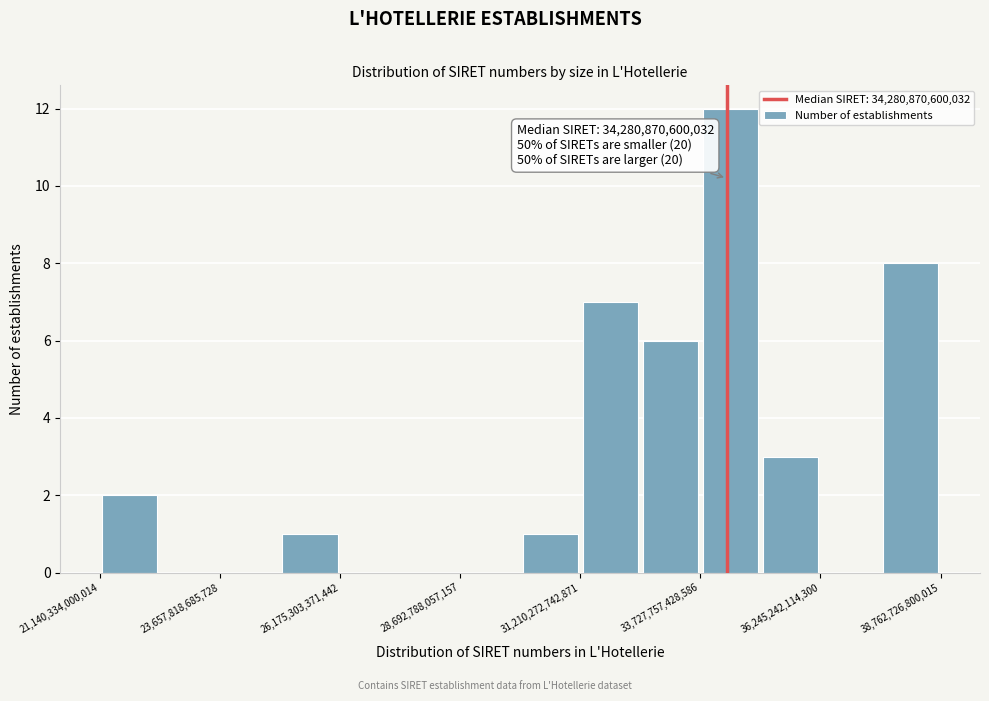

Read against the x-axis, roughly where is the centre of the tallest bar?

34500000000000